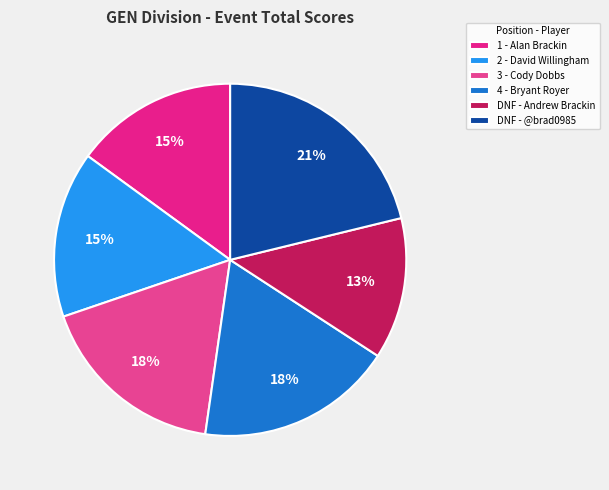

To the nearest percent, what portion does DNF - Andrew Brackin represent?

13%